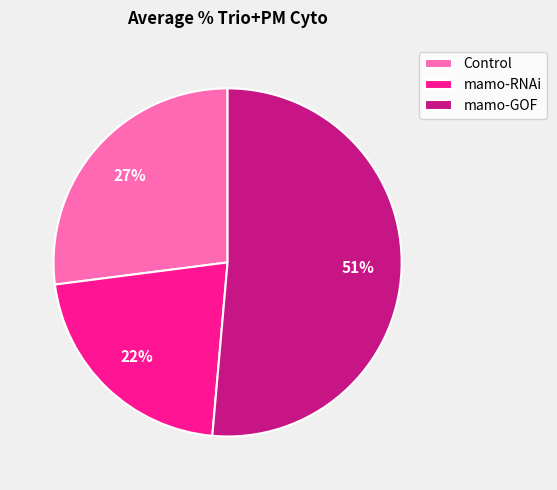

What is the smallest slice in the pie chart?

mamo-RNAi